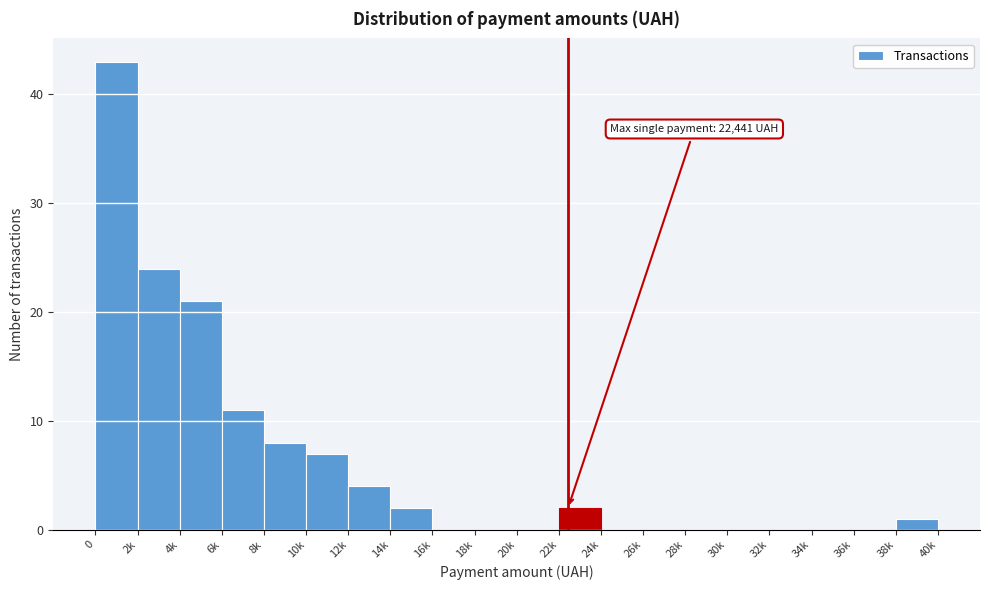

Reading left to right, transcribe all the data shown in this chart.

0=43	2k=24	4k=21	6k=11	8k=8	10k=7	12k=4	14k=2	16k=0	18k=0	20k=0	22k=2	24k=0	26k=0	28k=0	30k=0	32k=0	34k=0	36k=0	38k=1